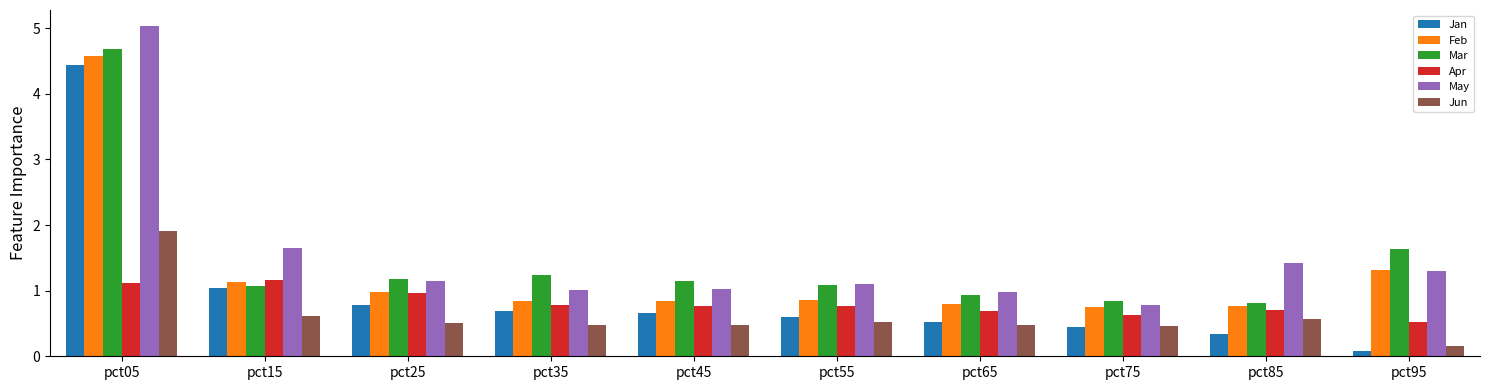

How many bars are there in total?

60